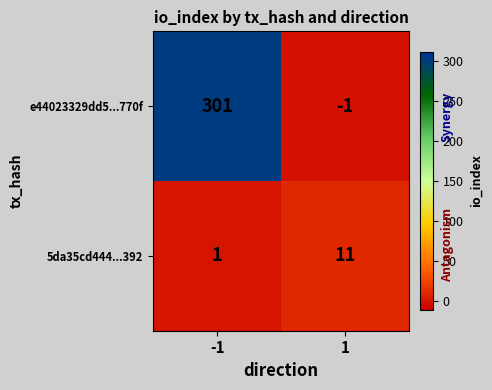

Reading left to right, transcribe all the data shown in this chart.

e44023329dd5...770f: -1=301	1=-1
5da35cd444...392: -1=1	1=11